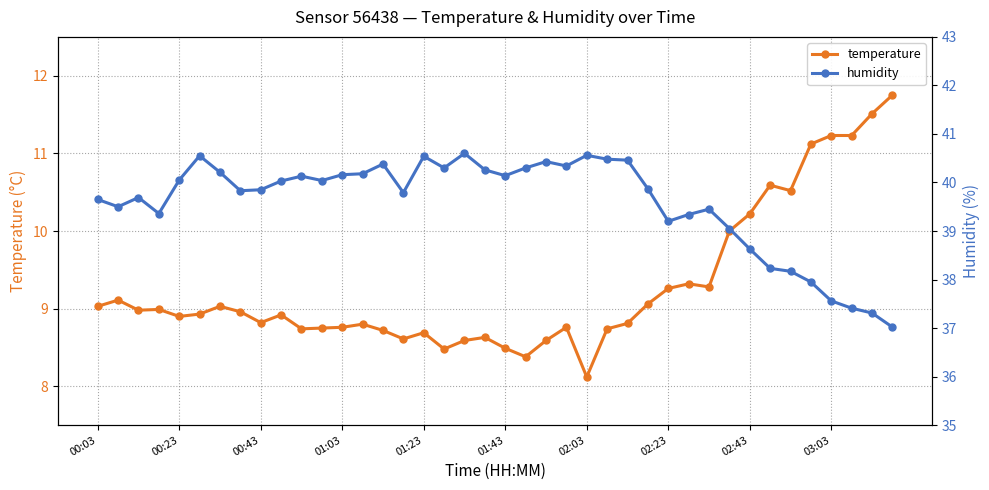

Rank the series by their maximum value, from lowest to highest.

temperature, humidity